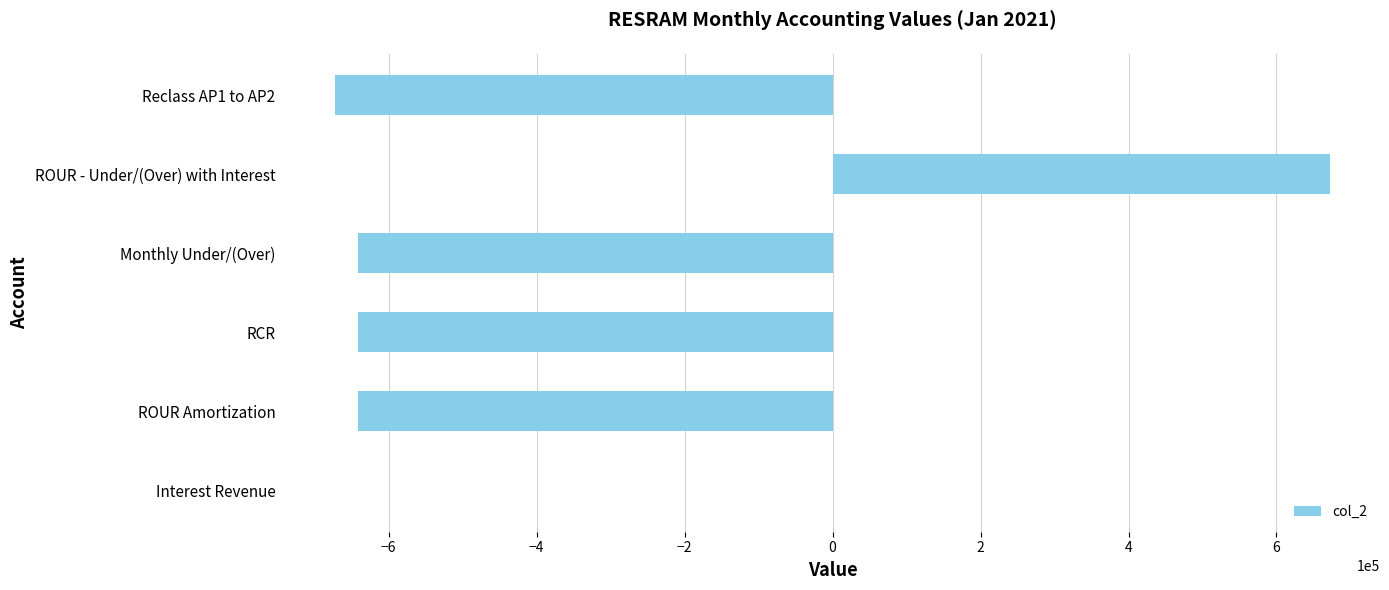

Reading bottom to top, list all the values displayed in this chart.

Interest Revenue=115.5	ROUR Amortization=-641855.0	RCR=-641855.0	Monthly Under/(Over)=-641855.0	ROUR - Under/(Over) with Interest=672612.0	Reclass AP1 to AP2=-672612.0